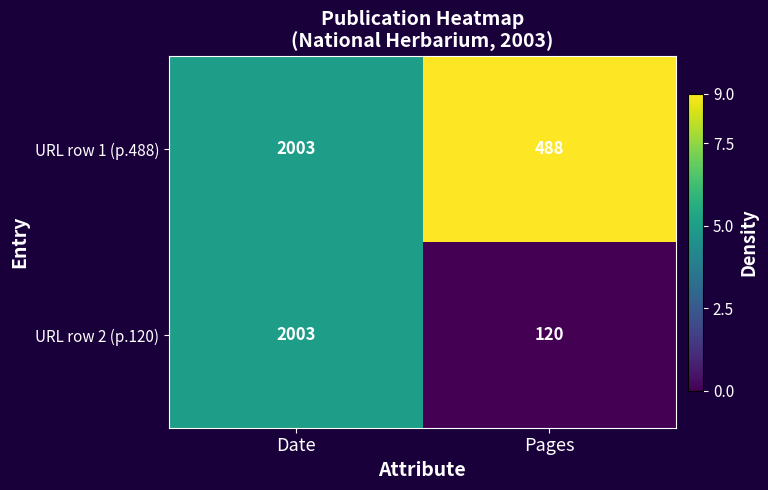

What is the sum of the URL row 2 (p.120) values at Date and Pages?

2123